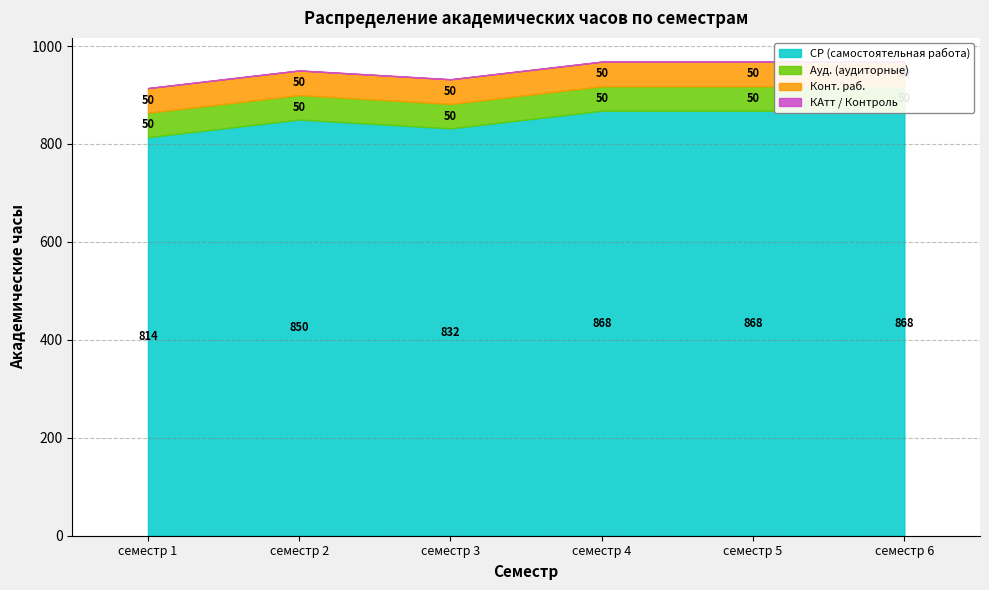

How many lines are shown in the chart?

4